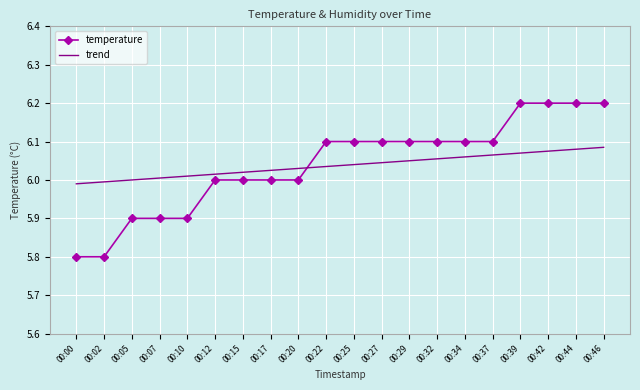

Between 00:20 and 00:25, which series saw the biggest shift?

temperature